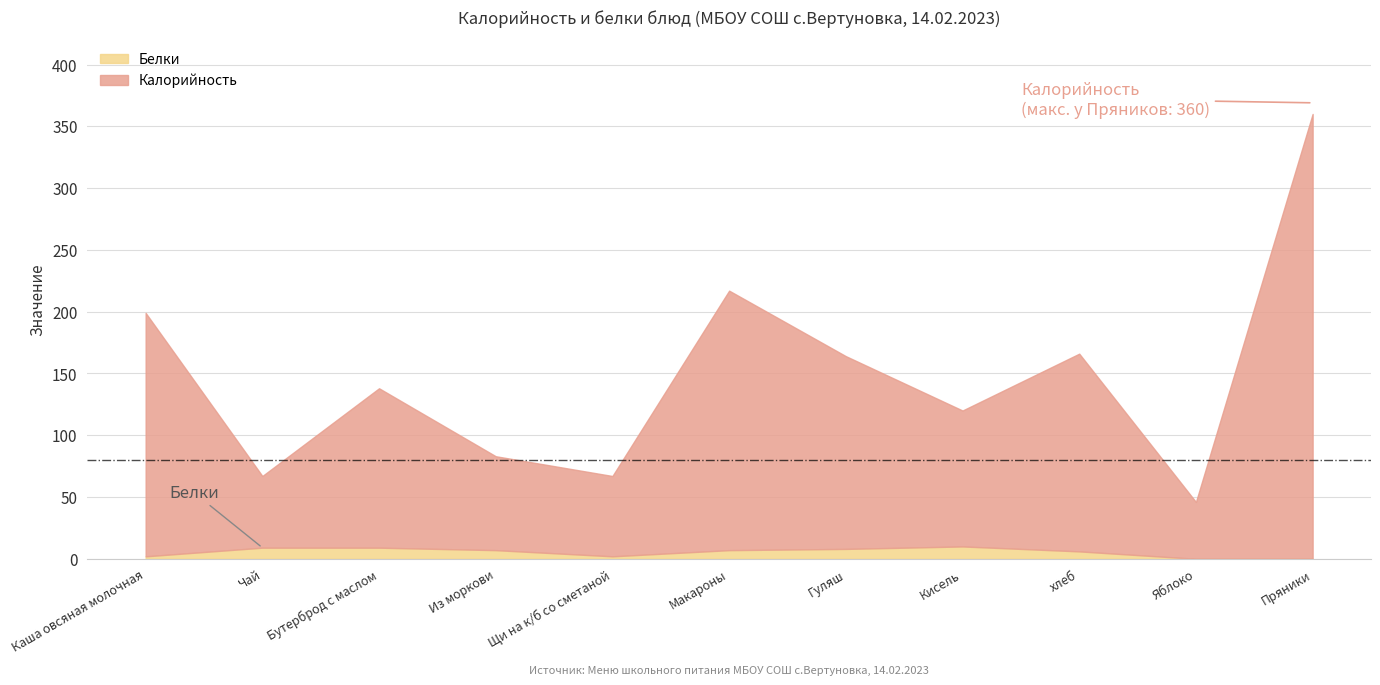

What is the value of the Белки point at the 6th from the left?

7